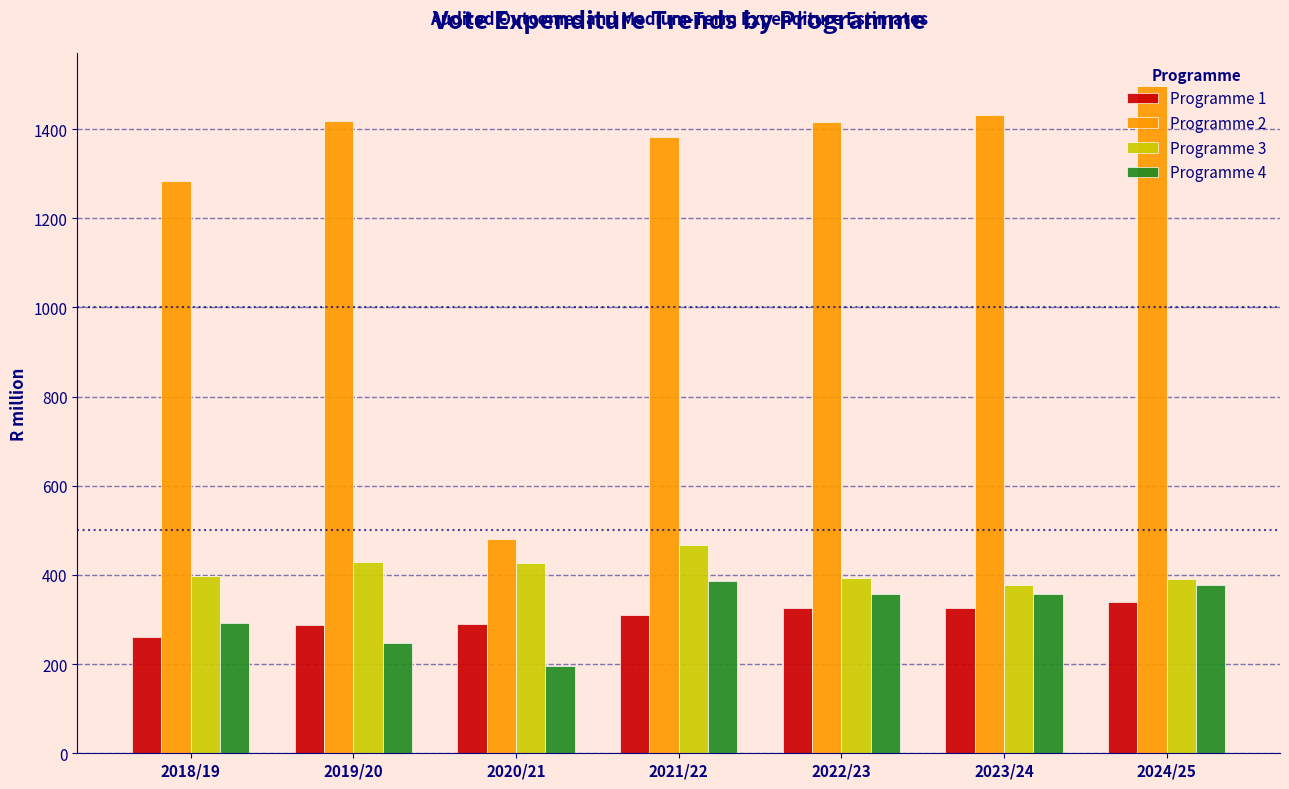

Which series has the widest spread of values?

Programme 2